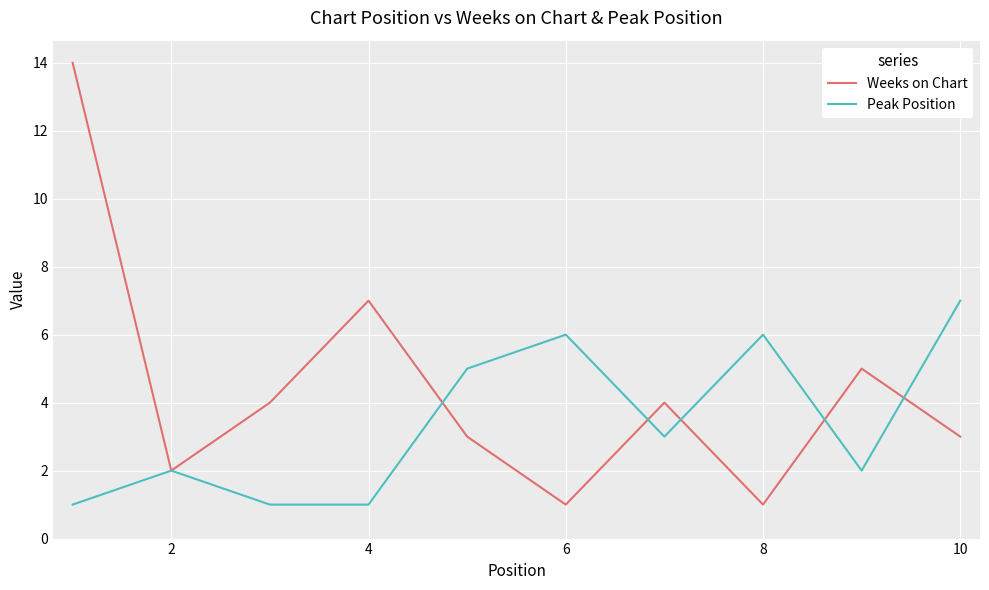

Which series has the largest range (max minus min)?

Weeks on Chart